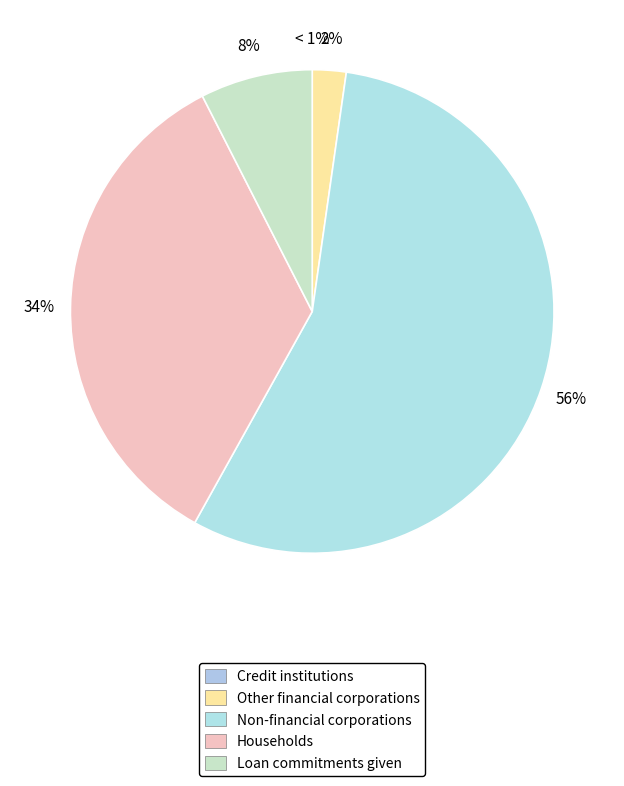

Count the number of slices in the pie.

5